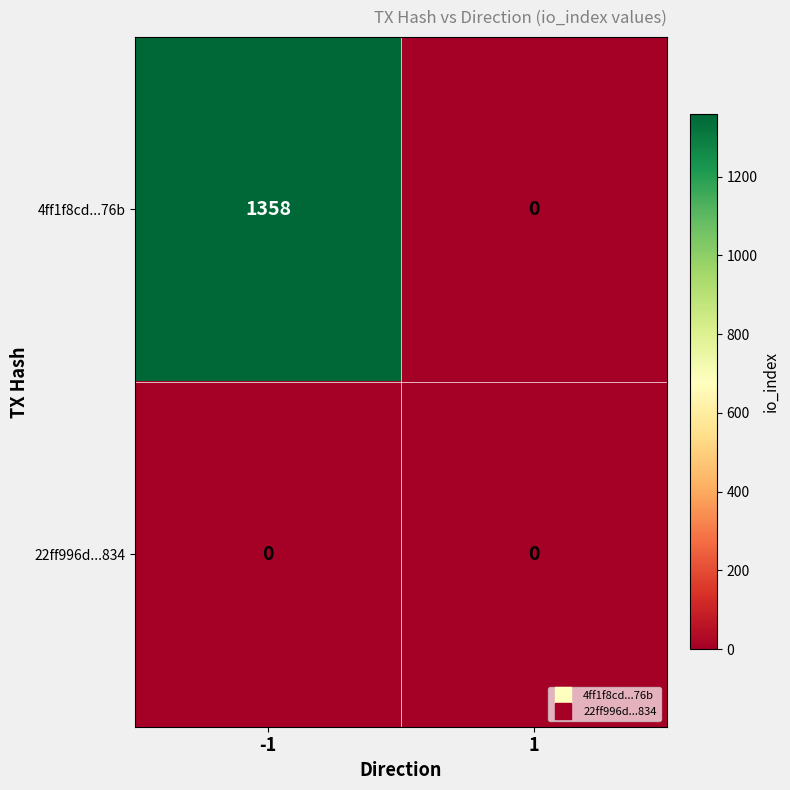

True or false: 22ff996d...834 has a value of 0 at 1.

True